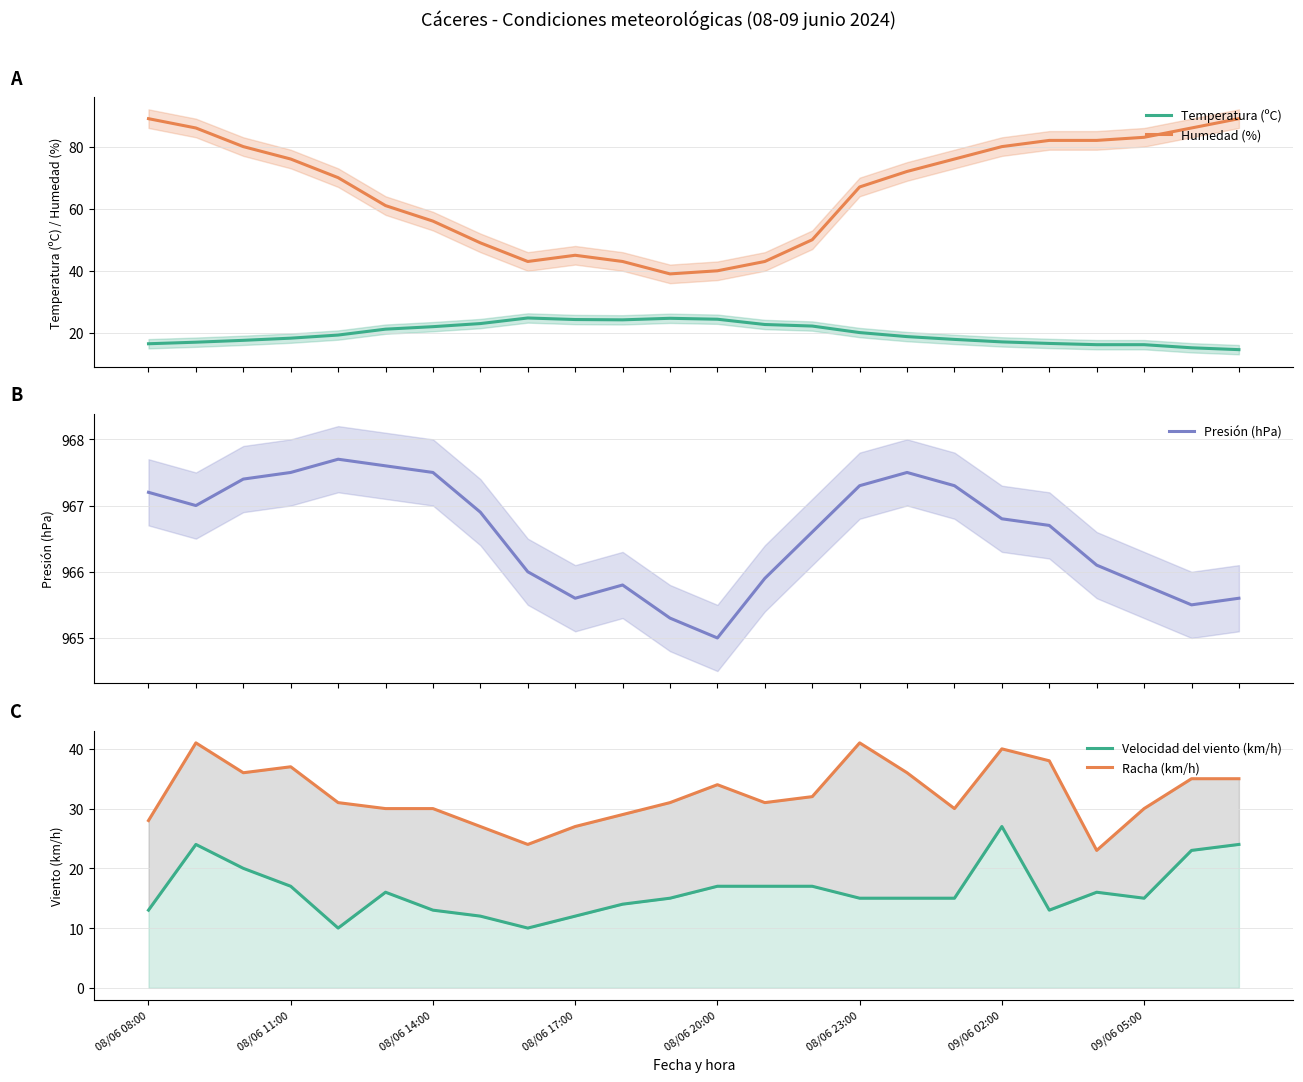

What is the maximum value for Temperatura (ºC)?

24.8